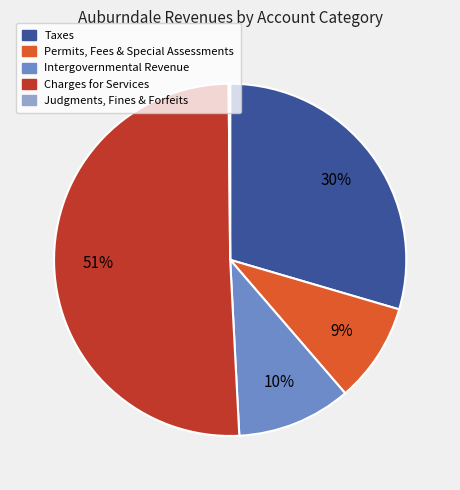

To the nearest percent, what portion does Charges for Services represent?

51%